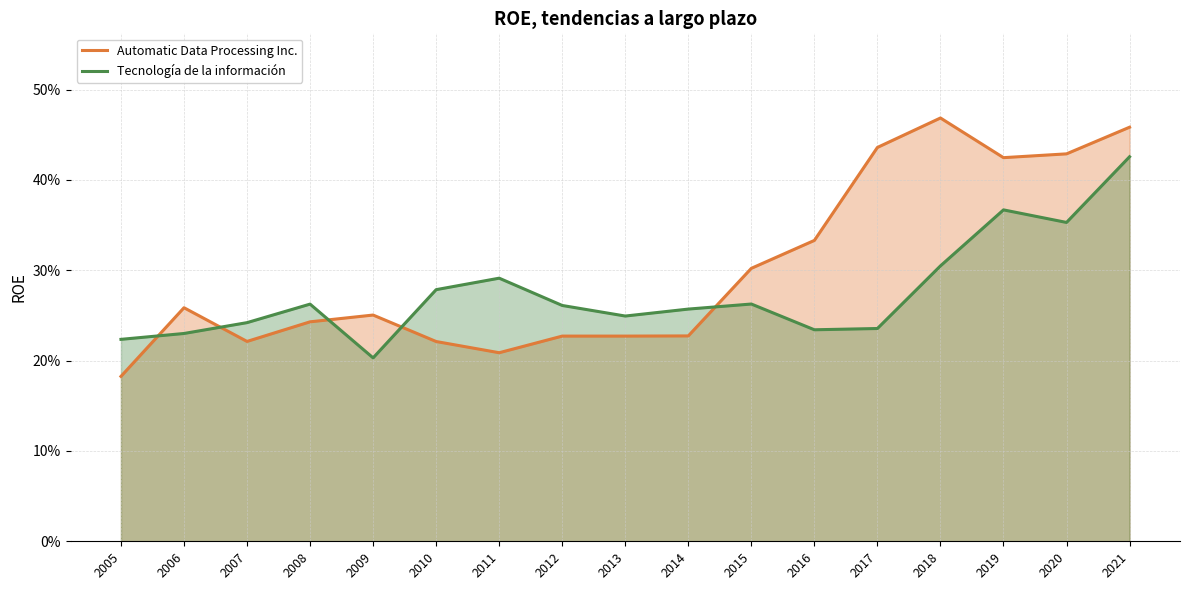

At which label is Automatic Data Processing Inc. closest to 0?

2005